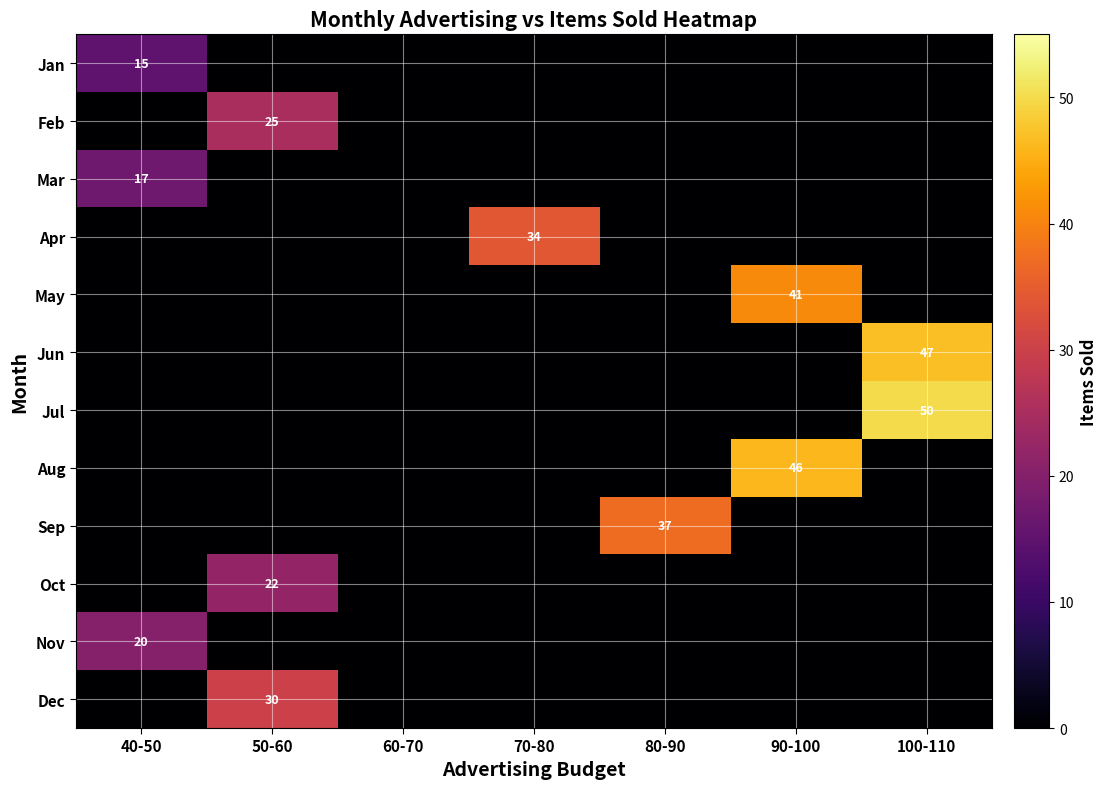

True or false: Nov has a value of 20 at 40-50.

True